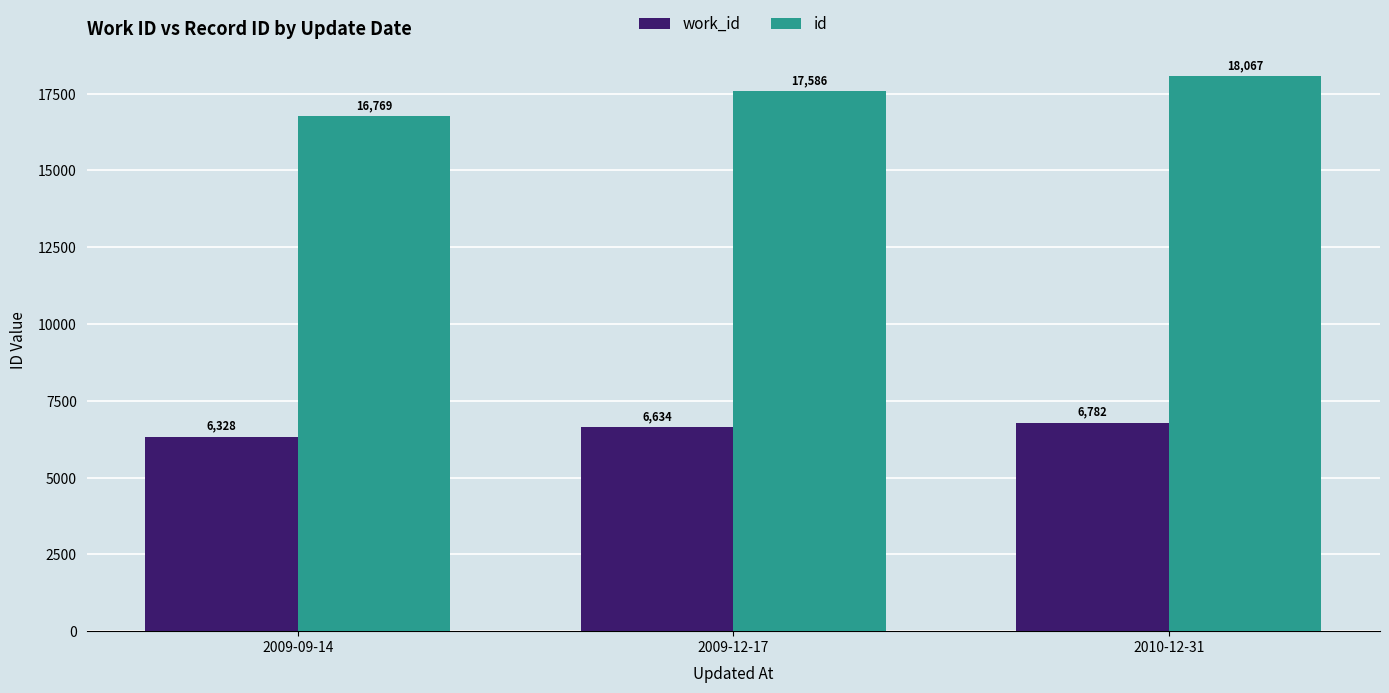

Reading right to left, what are all the values shown in this chart?

work_id: 6782	6634	6328
id: 18067	17586	16769